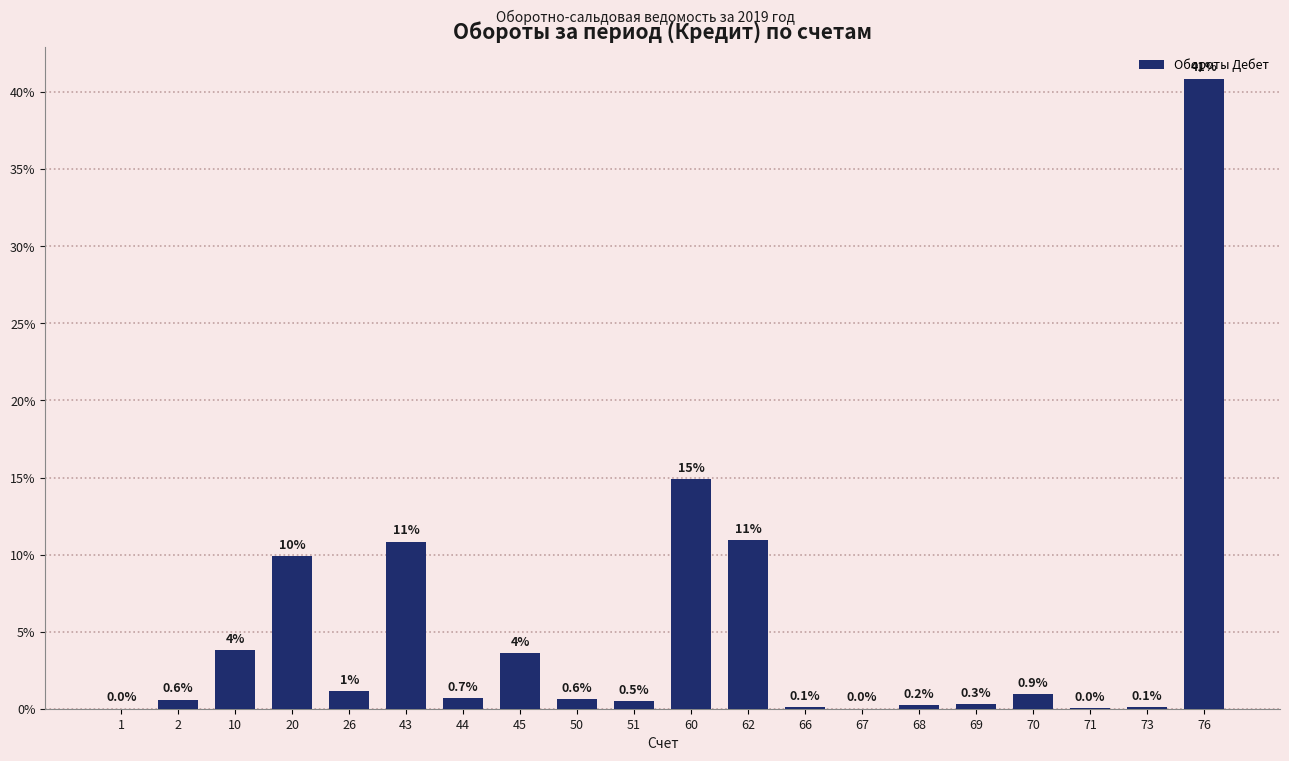

What is the sum of the values at 67 and 51?

0.5